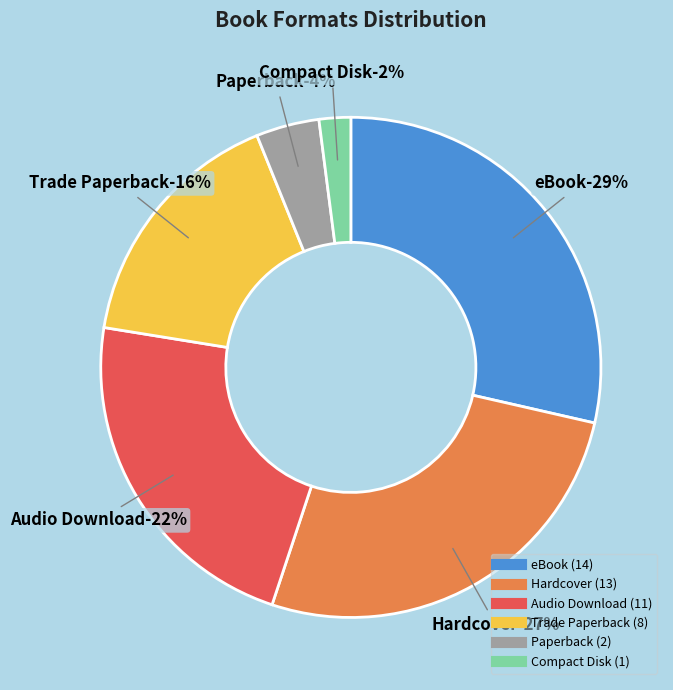

How many segments does this pie chart have?

6